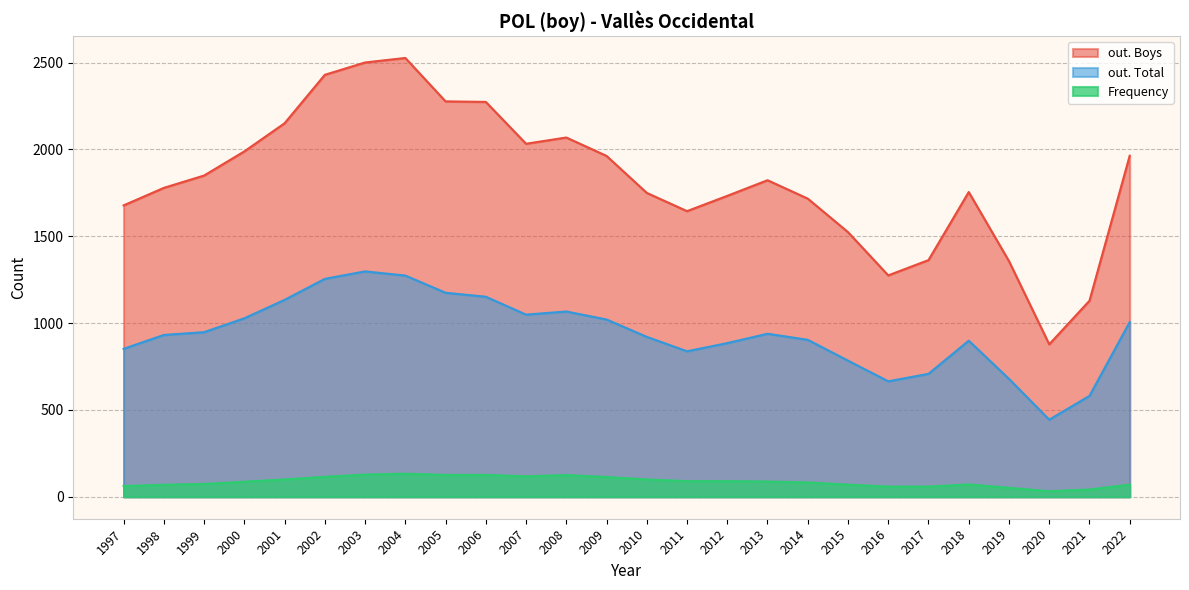

What is the highest value of the Frequency series?

133